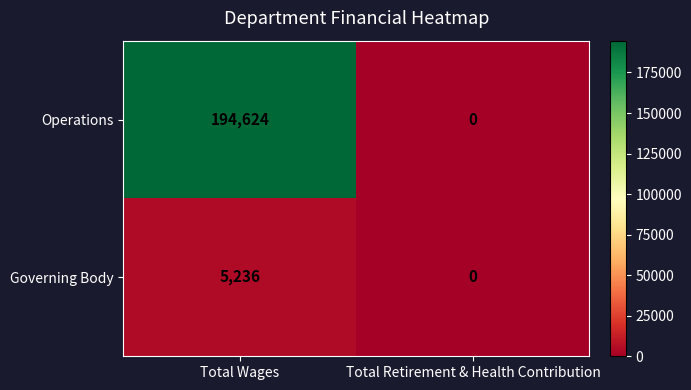

Reading left to right, extract all data points from this chart.

Operations: Total Wages=194624	Total Retirement & Health Contribution=0
Governing Body: Total Wages=5236	Total Retirement & Health Contribution=0